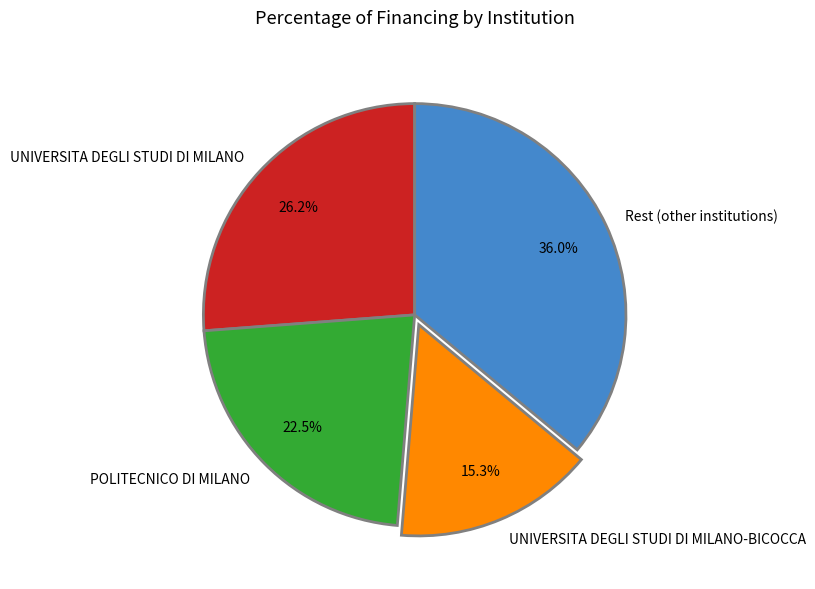

How many slices are in this pie chart?

4